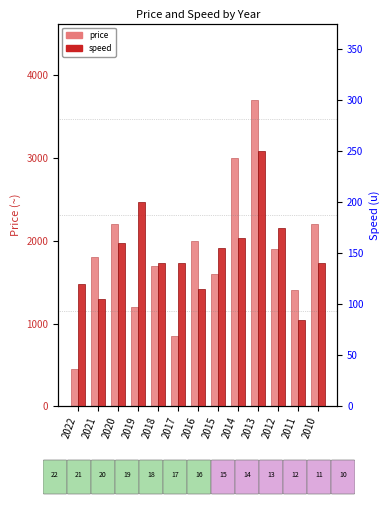

How many bars are there in each group?

2